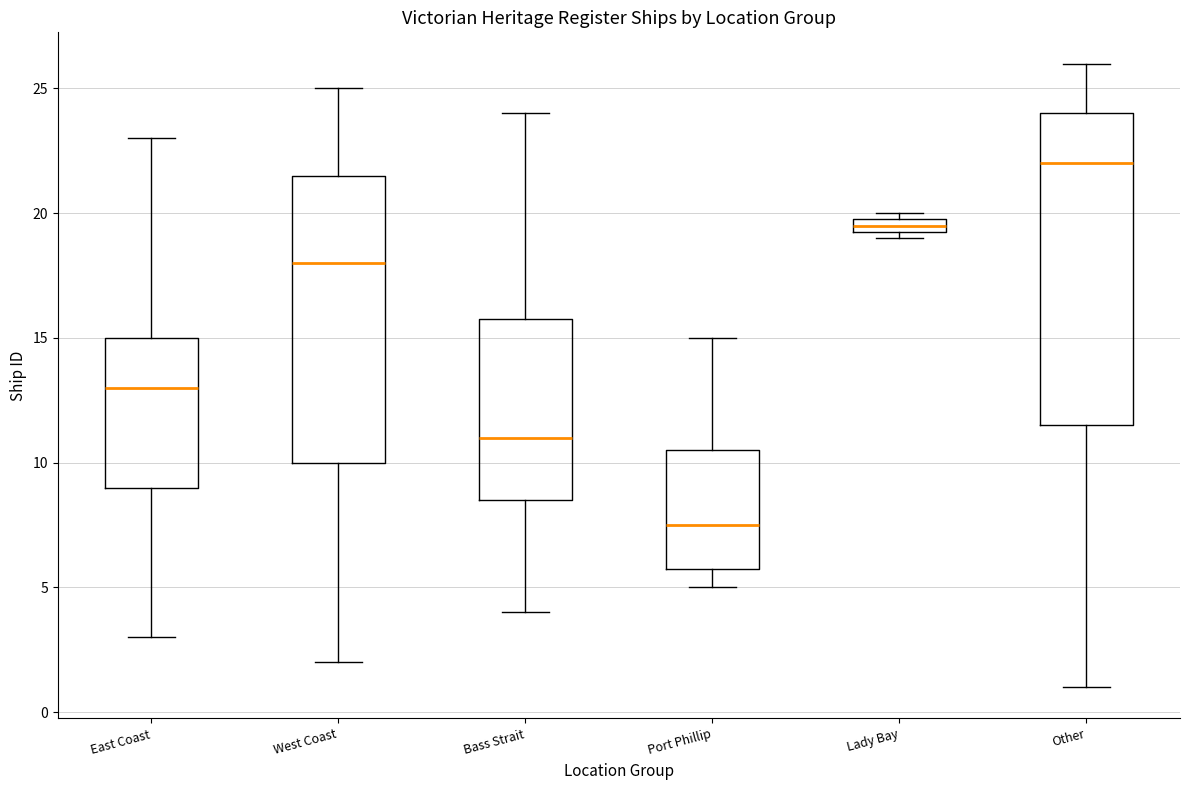

Which box's median line is the lowest?

Port Phillip